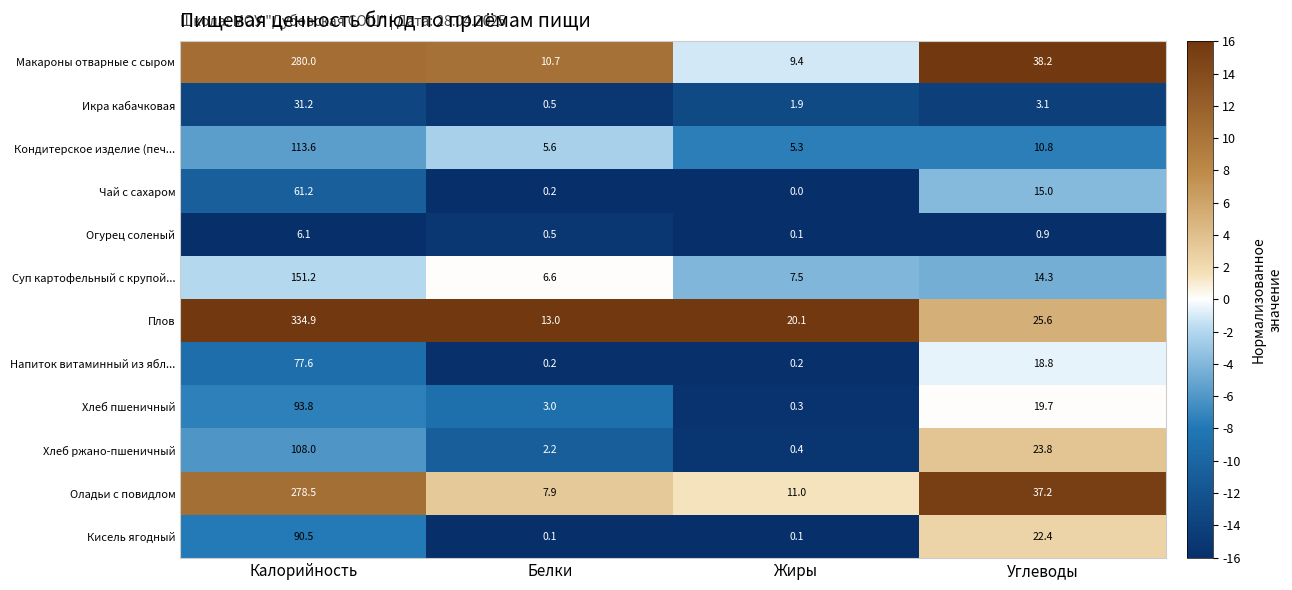

Count the number of data series in this chart.

12